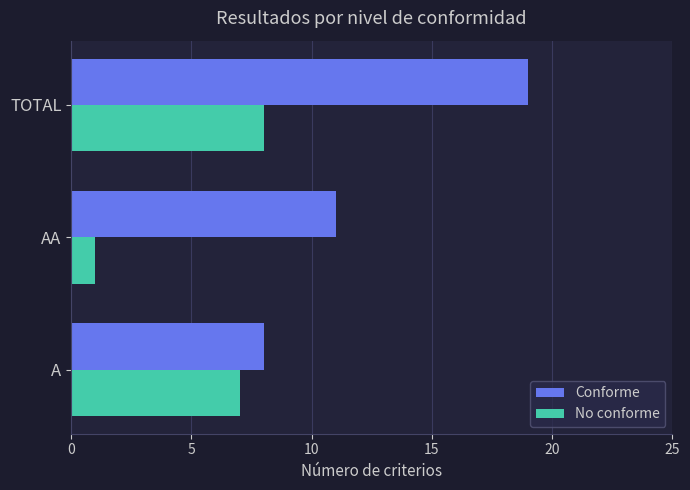

What is the difference between the highest and lowest values at AA?

10